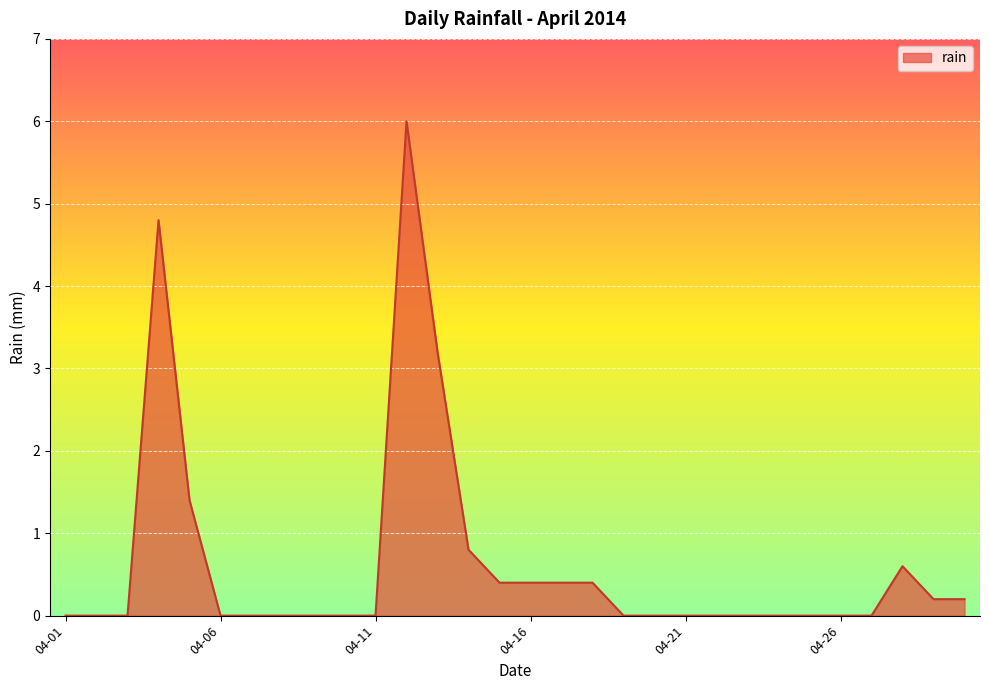

What is the difference between the maximum and minimum values?

6.0